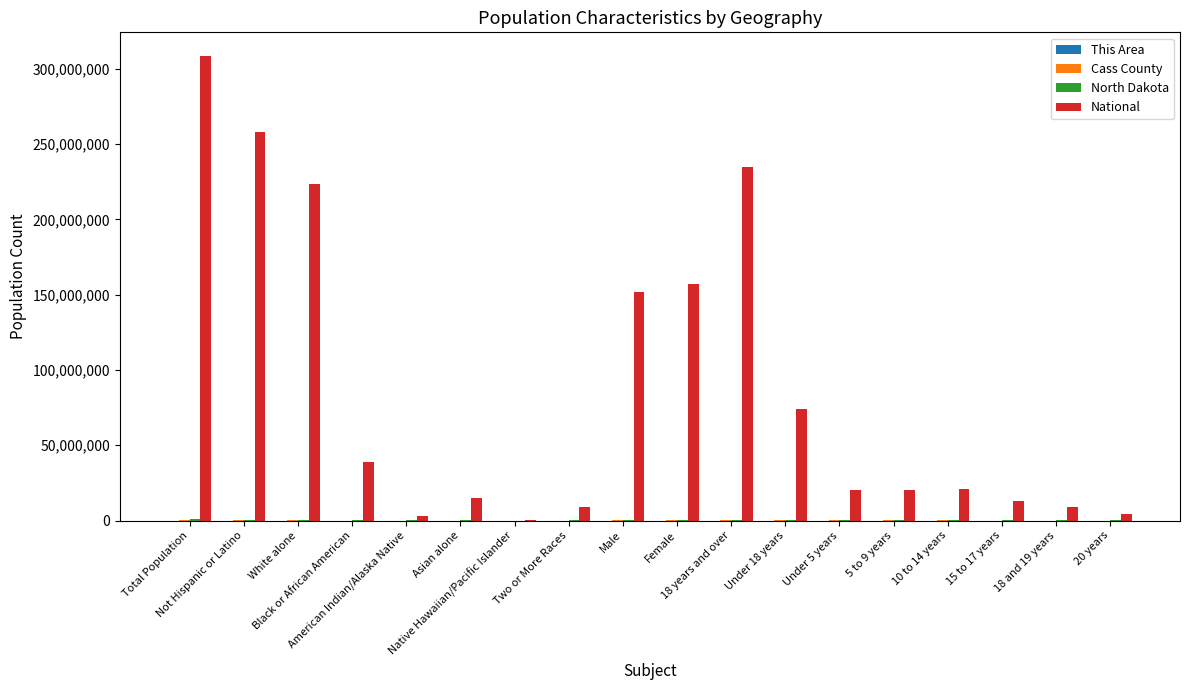

What is the maximum value for National?

308745538